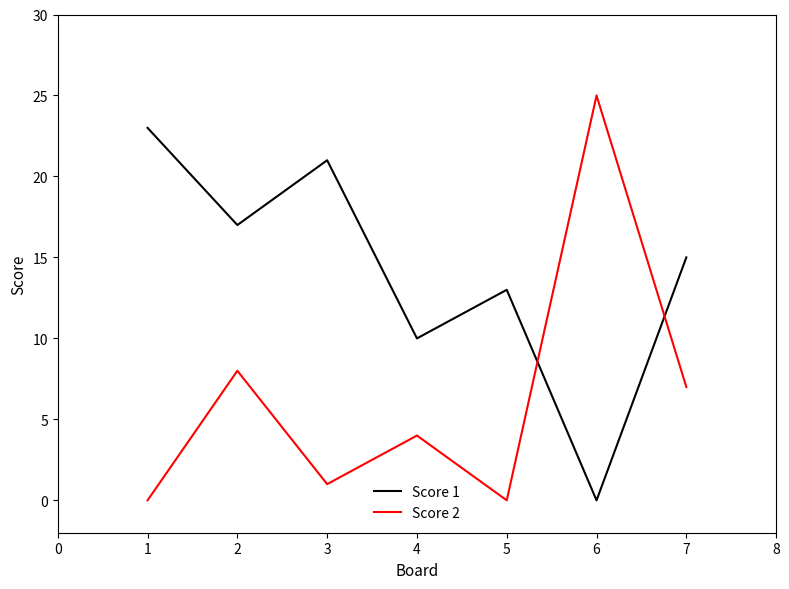

What is the difference between the maximum and second lowest values in the Score 2 series?

25